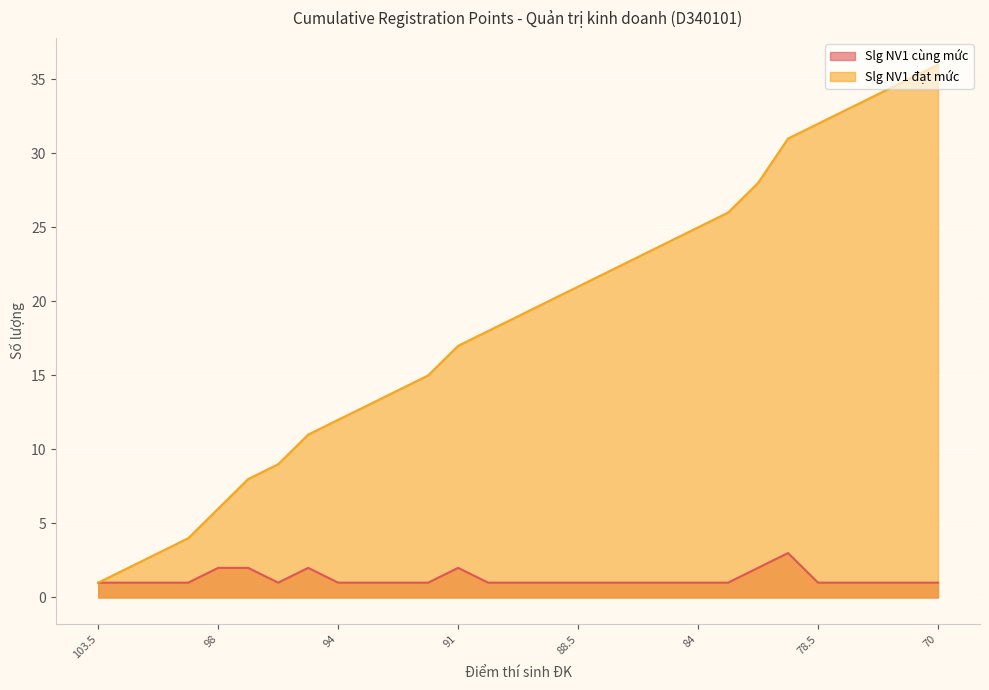

True or false: Slg NV1 cùng mức and Slg NV1 đạt mức cross at least once.

False